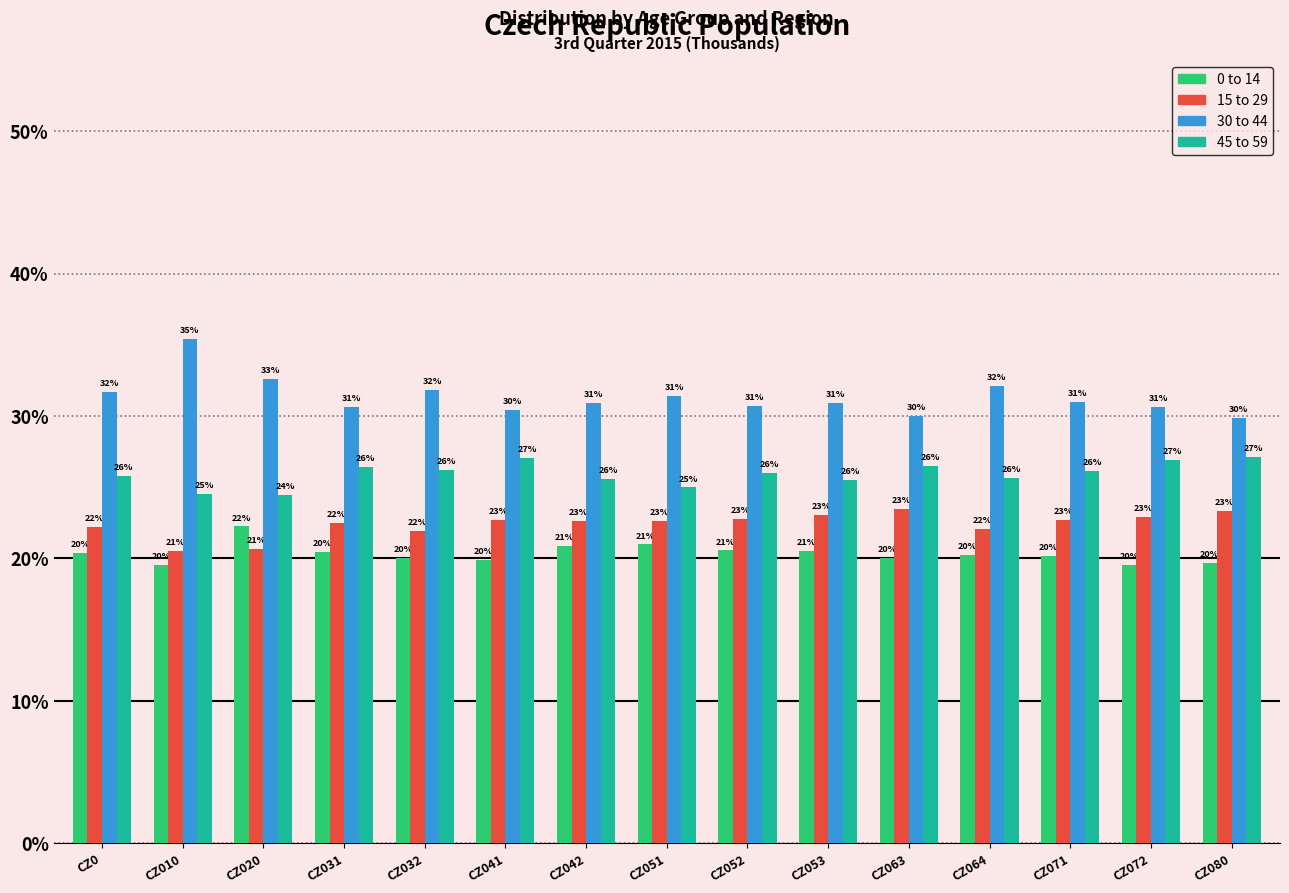

List the series in order of their peak value, lowest first.

0 to 14, 15 to 29, 45 to 59, 30 to 44